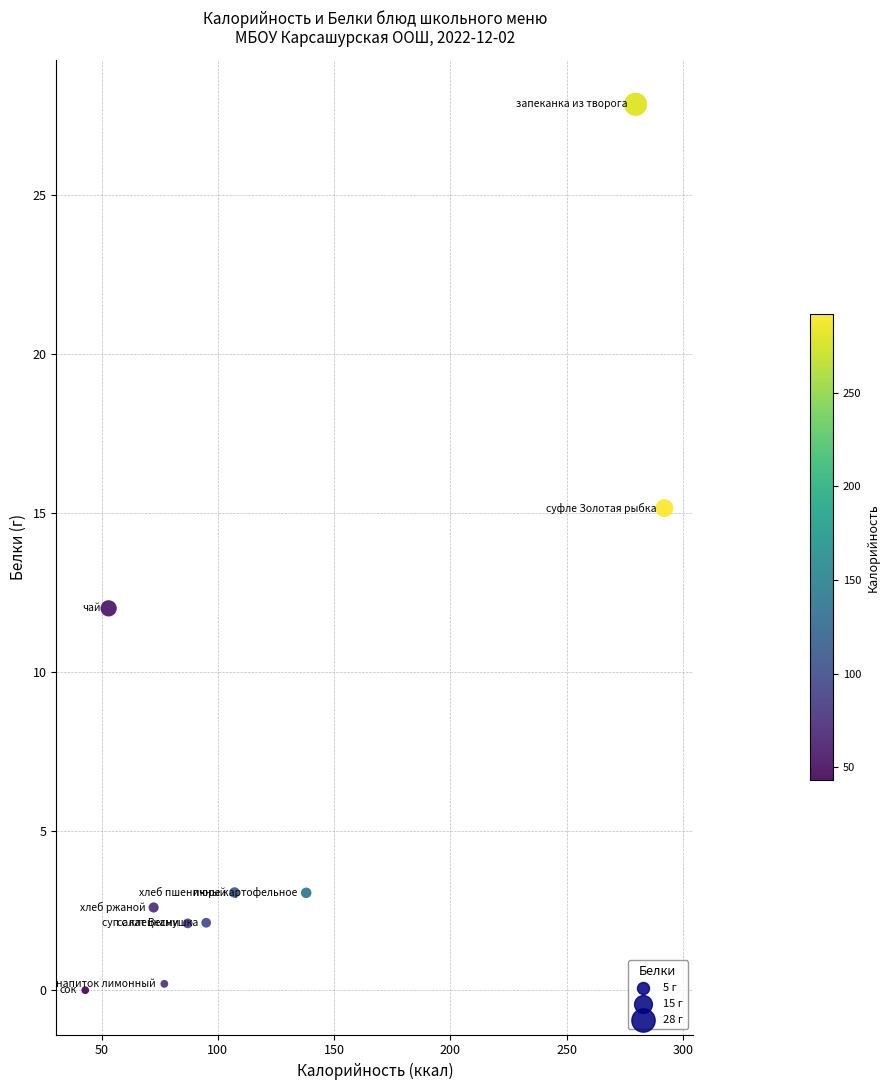

What is the average Y value?

6.8